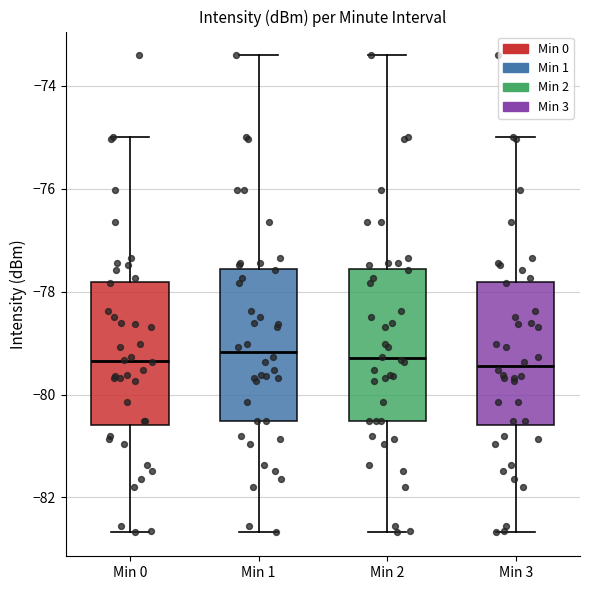

Reading left to right, read every box against the y-axis: the position of its median line, the range the box covers, and the ends of its whiskers. The values are not printed on the chart, so give them approximately, as read against the axis.

Min 0: median -79.4, box -80.6 to -77.8, whiskers -82.6 to -75.0
Min 1: median -79.2, box -80.6 to -77.6, whiskers -82.6 to -73.4
Min 2: median -79.2, box -80.6 to -77.6, whiskers -82.6 to -73.4
Min 3: median -79.4, box -80.6 to -77.8, whiskers -82.6 to -75.0